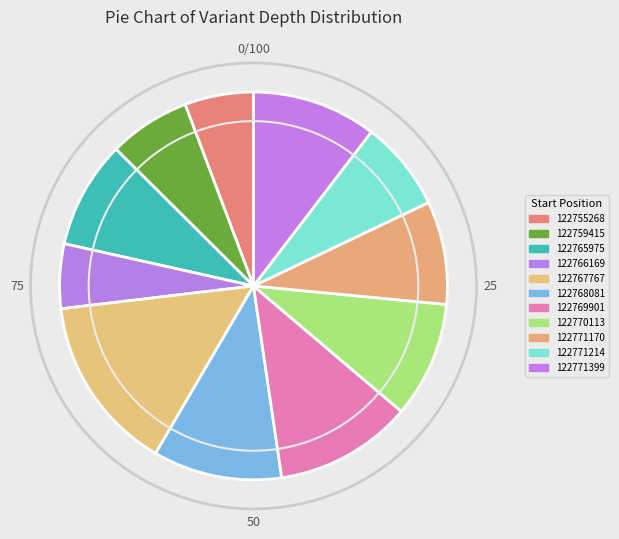

To the nearest percent, what is the average slice percentage?

9%